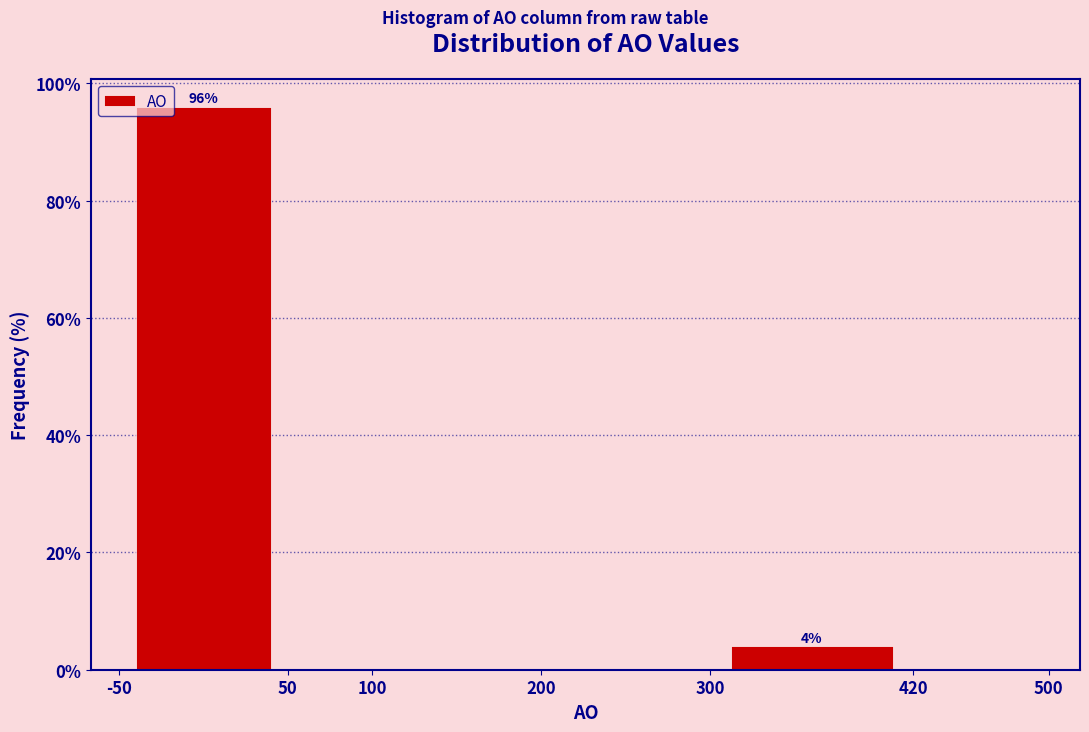

Which range on the x-axis has the tallest bar?

-50 to 50